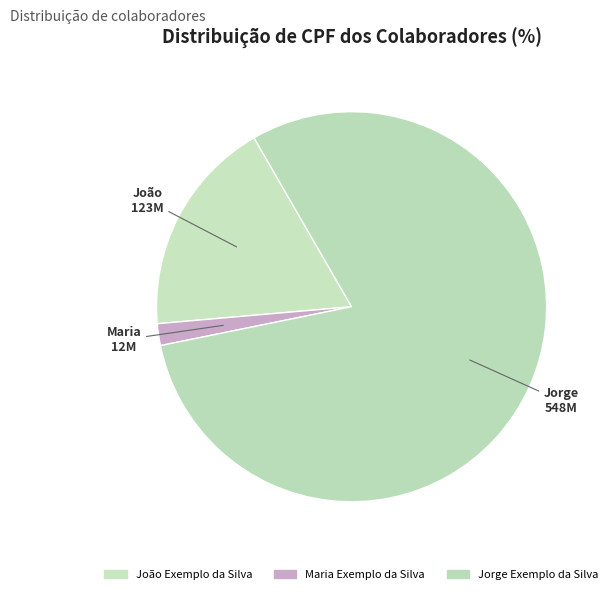

Which category has the smallest portion of the pie?

Maria Exemplo da Silva